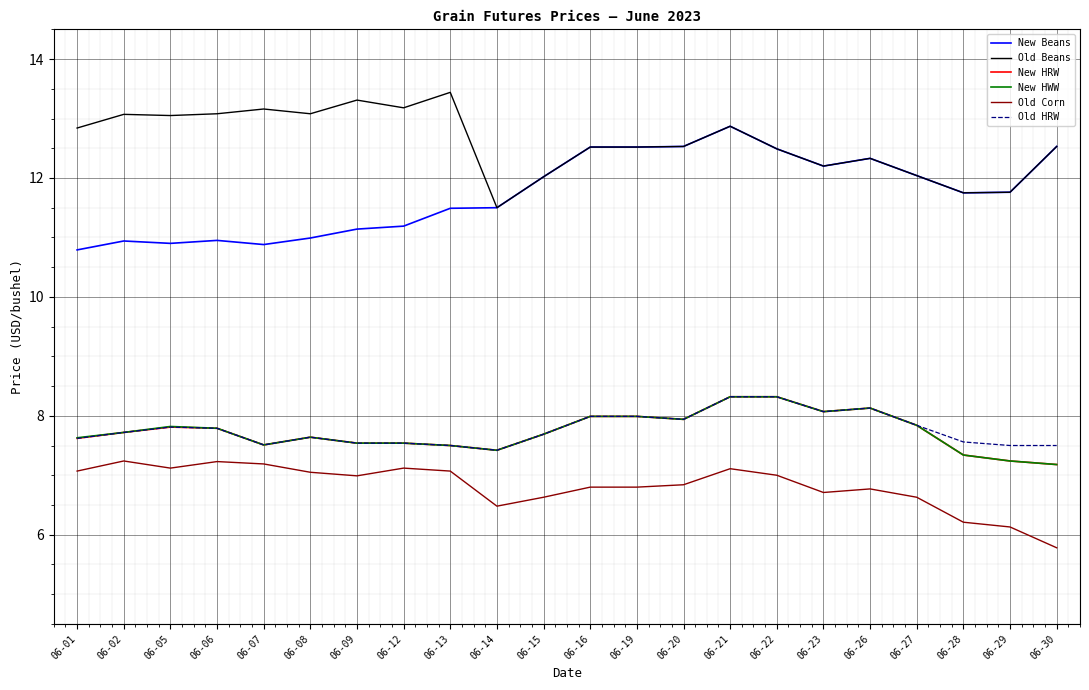

At which label does Old Beans reach its peak?

06-13